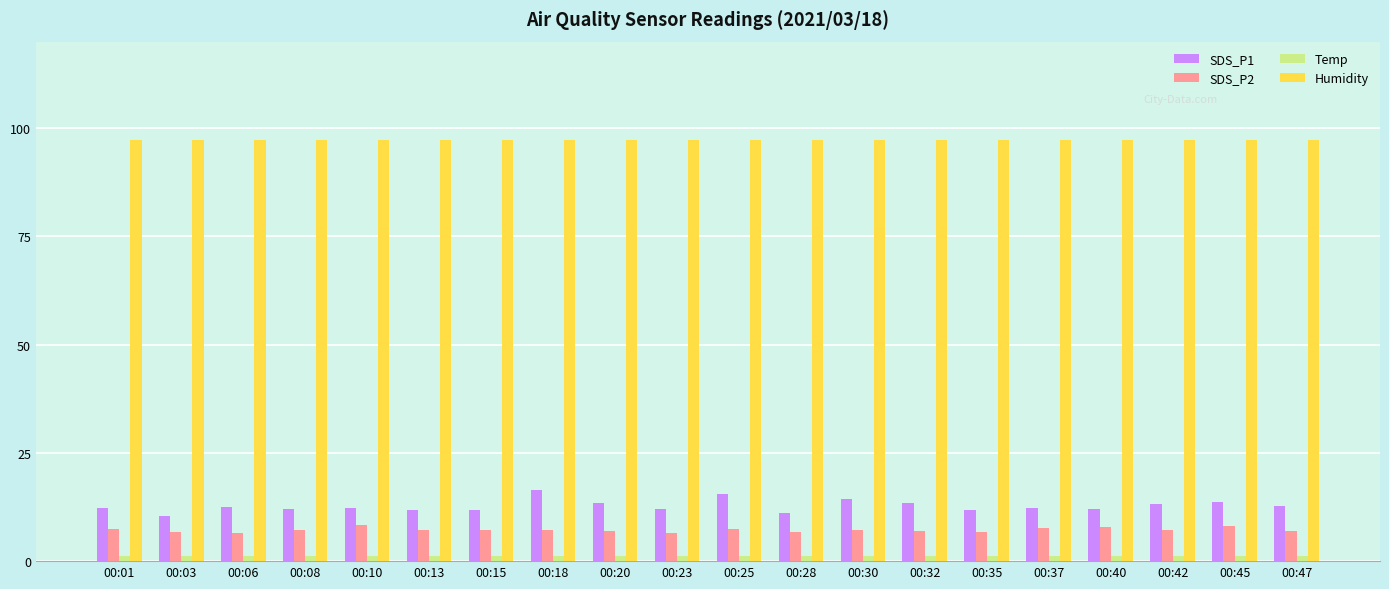

Are the bars grouped side by side (vs. stacked)?

Yes